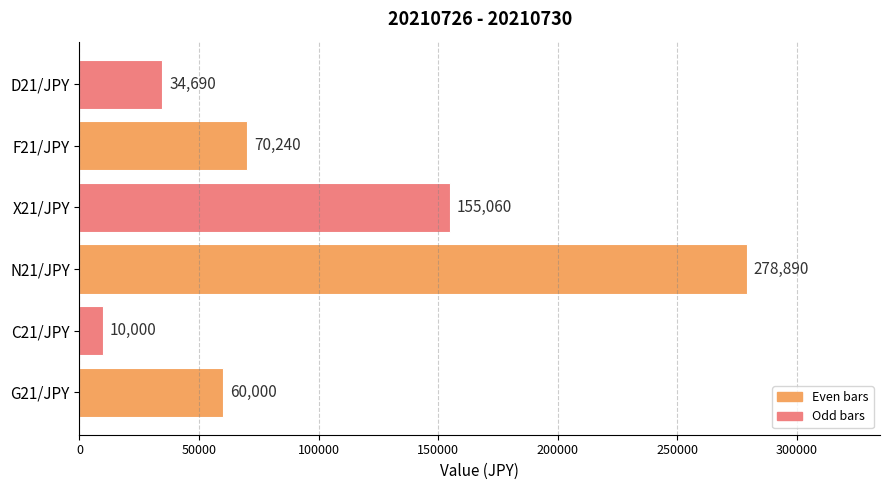

What is the difference between the second highest and second lowest values?

120370